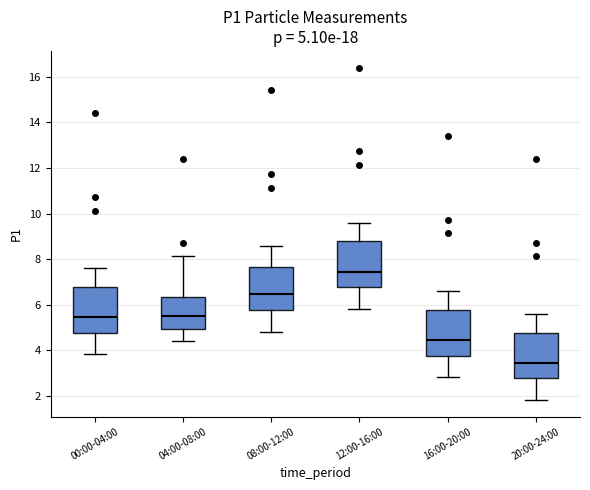

Which box's median line is the highest?

12:00-16:00